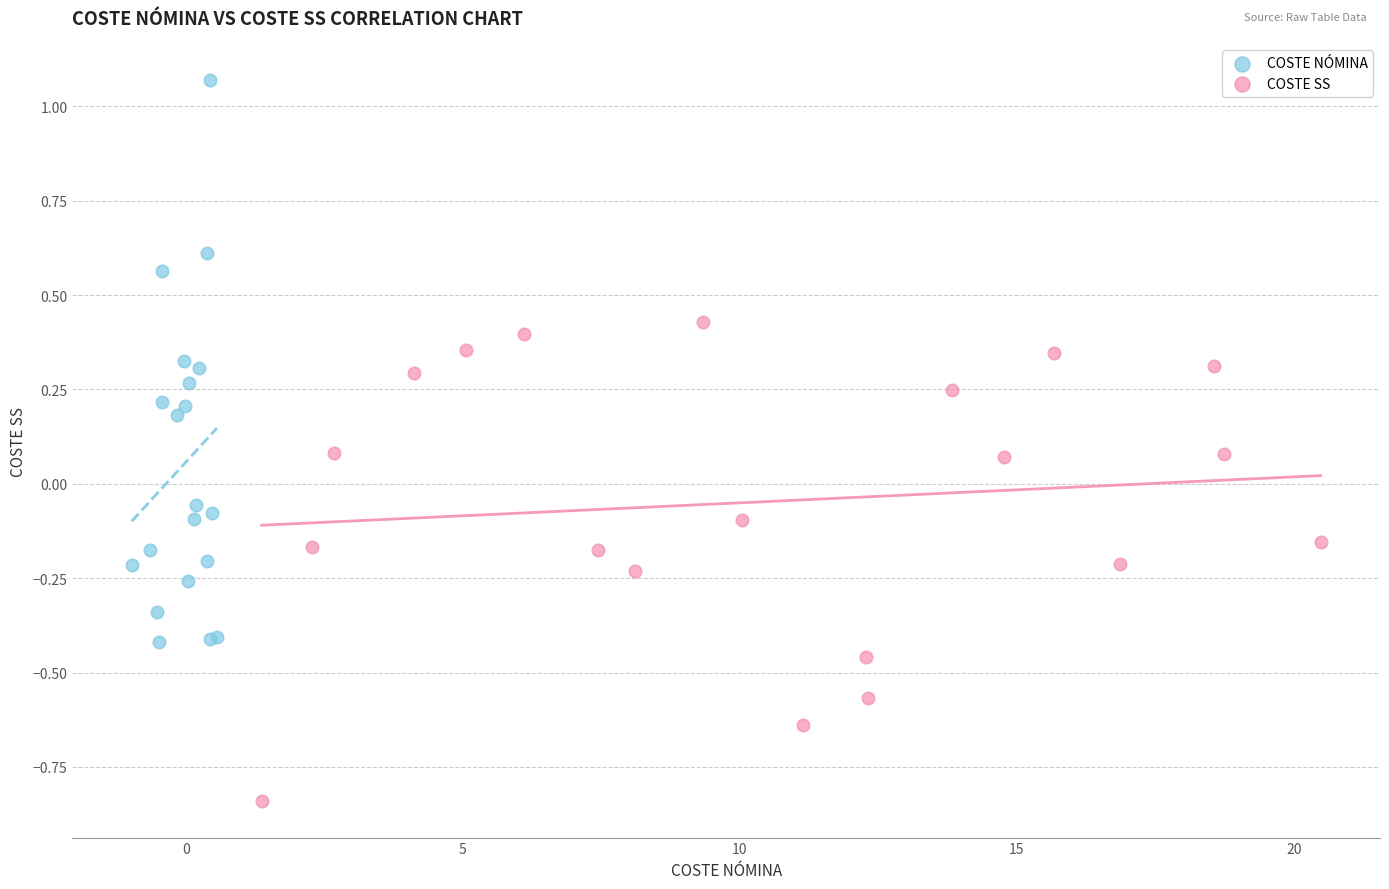

Which series has the largest Y range (max minus min)?

COSTE NÓMINA